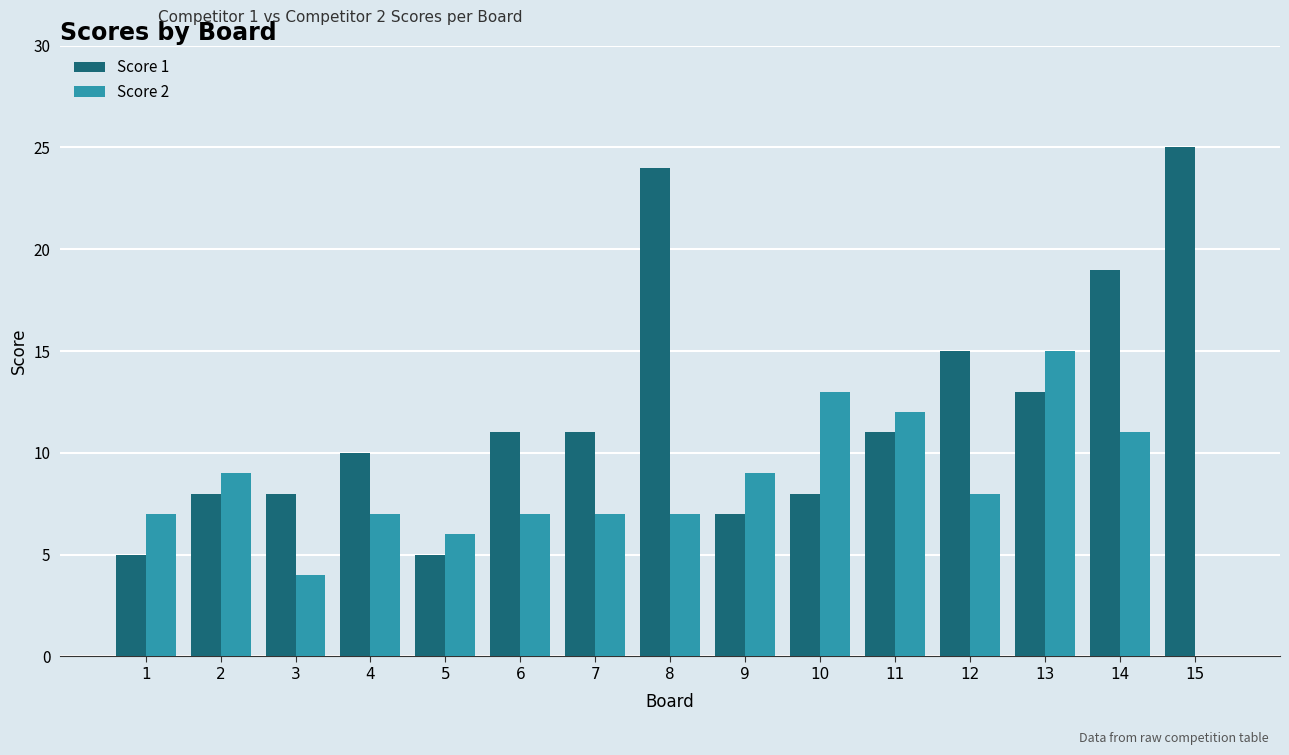

At which category is the sum across all series the highest?

8